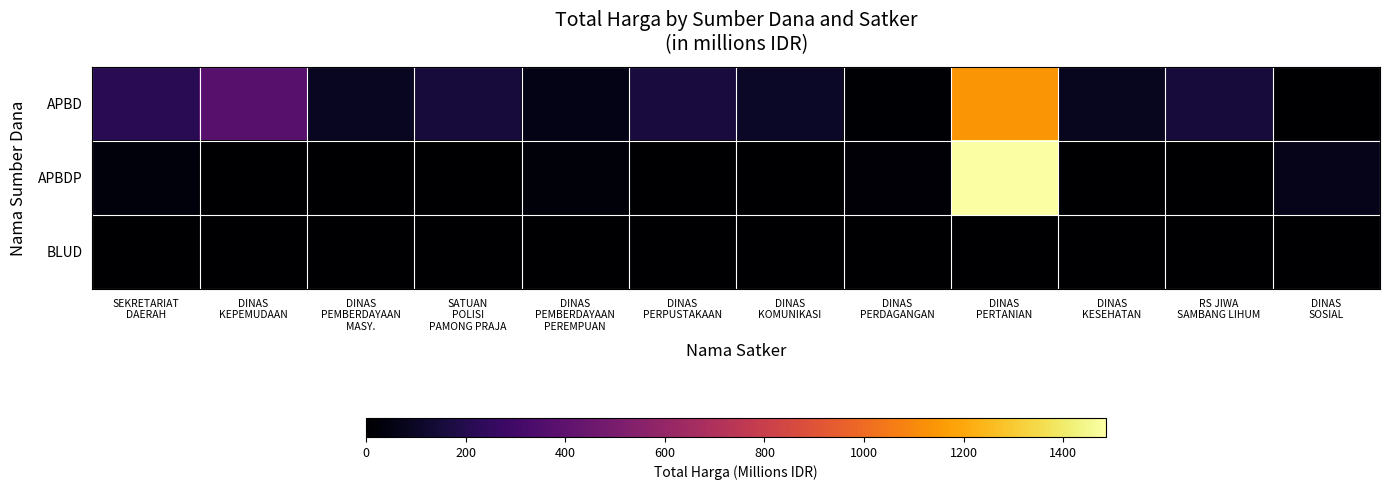

Reading right to left, what are all the values shown in this chart?

APBD: DINAS
SOSIAL=0.0	RS JIWA
SAMBANG LIHUM=152.3	DINAS
KESEHATAN=83.1	DINAS
PERTANIAN=1139.6	DINAS
PERDAGANGAN=11.1	DINAS
KOMUNIKASI=100.0	DINAS
PERPUSTAKAAN=162.0	DINAS
PEMBERDAYAAN
PEREMPUAN=62.5	SATUAN
POLISI
PAMONG PRAJA=152.5	DINAS
PEMBERDAYAAN
MASY.=87.9	DINAS
KEPEMUDAAN=379.1	SEKRETARIAT
DAERAH=216.9
APBDP: DINAS
SOSIAL=65.0	RS JIWA
SAMBANG LIHUM=0.0	DINAS
KESEHATAN=0.0	DINAS
PERTANIAN=1486.8	DINAS
PERDAGANGAN=14.8	DINAS
KOMUNIKASI=0.0	DINAS
PERPUSTAKAAN=0.0	DINAS
PEMBERDAYAAN
PEREMPUAN=25.2	SATUAN
POLISI
PAMONG PRAJA=0.0	DINAS
PEMBERDAYAAN
MASY.=0.0	DINAS
KEPEMUDAAN=0.0	SEKRETARIAT
DAERAH=30.8
BLUD: DINAS
SOSIAL=0.0	RS JIWA
SAMBANG LIHUM=0.0	DINAS
KESEHATAN=0.0	DINAS
PERTANIAN=0.0	DINAS
PERDAGANGAN=0.0	DINAS
KOMUNIKASI=0.0	DINAS
PERPUSTAKAAN=0.0	DINAS
PEMBERDAYAAN
PEREMPUAN=0.0	SATUAN
POLISI
PAMONG PRAJA=0.0	DINAS
PEMBERDAYAAN
MASY.=0.0	DINAS
KEPEMUDAAN=0.0	SEKRETARIAT
DAERAH=0.0